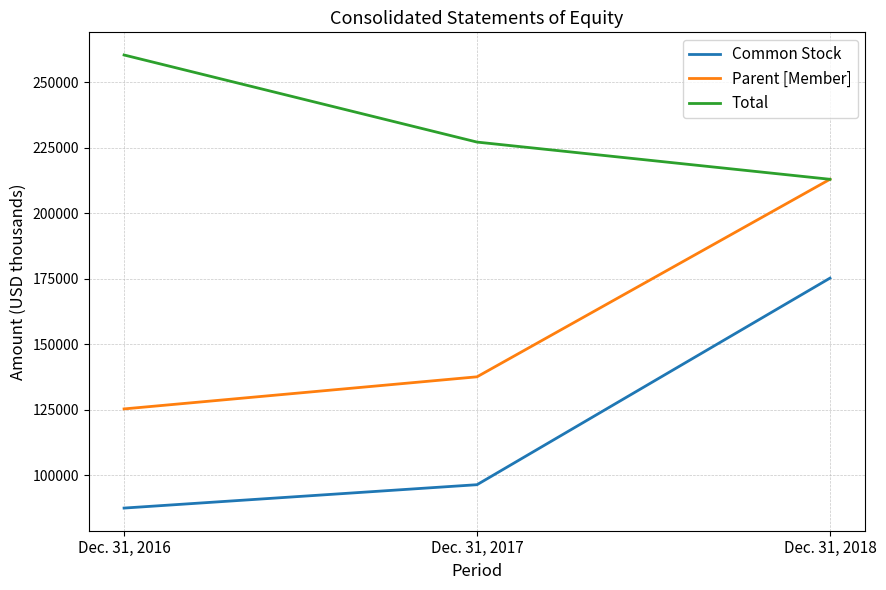

Where does the Total series first go above 227102?

Dec. 31, 2016